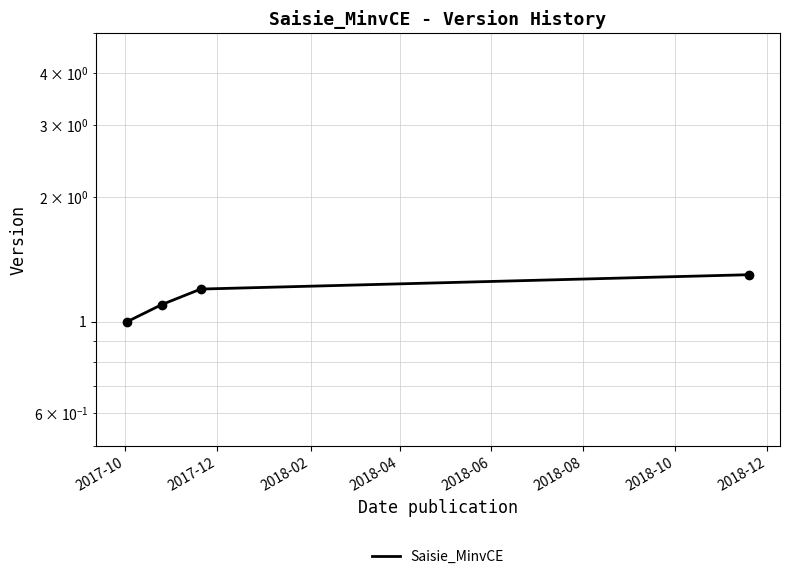

What is the difference between the maximum and second lowest values?

0.2